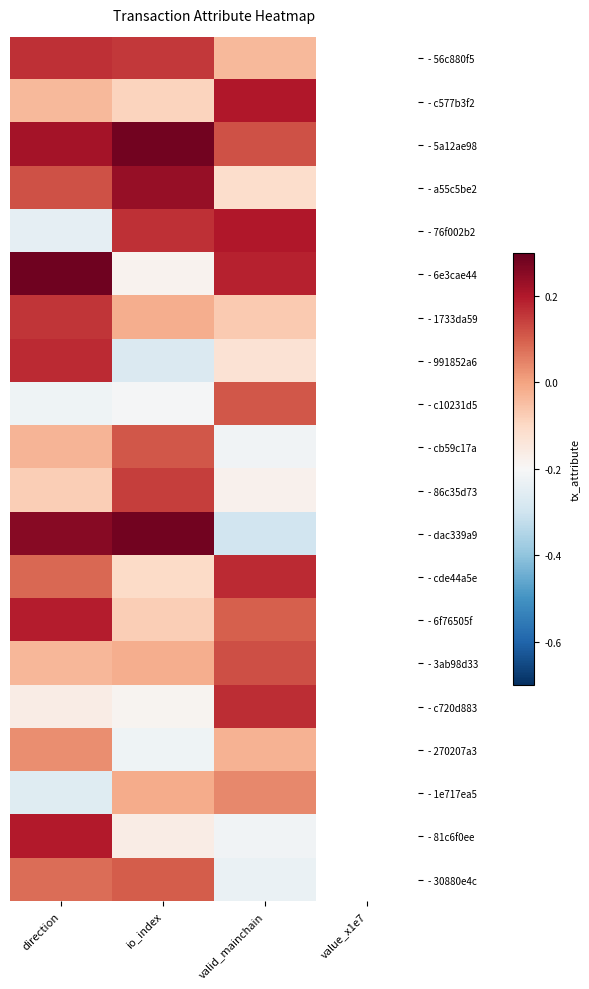

How many categories are shown in the chart?

4